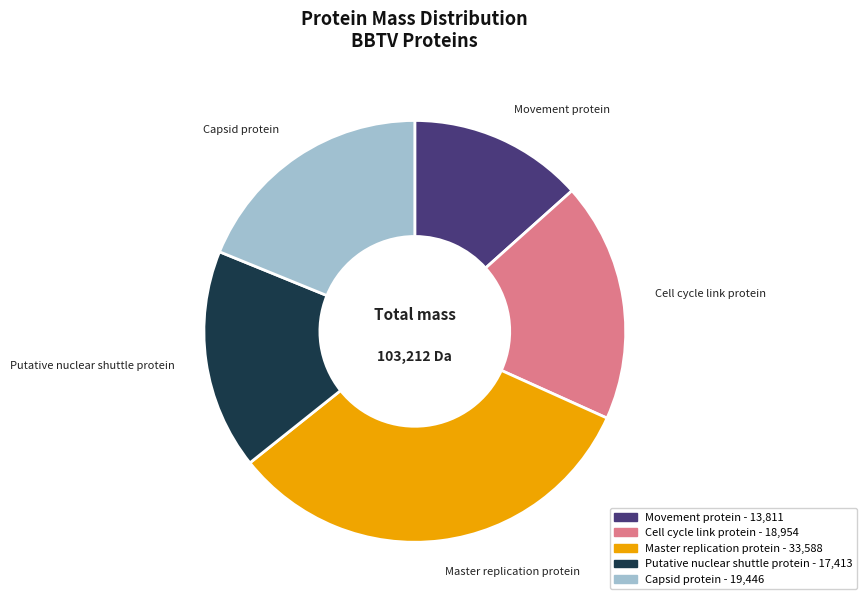

How many slices are in this pie chart?

5